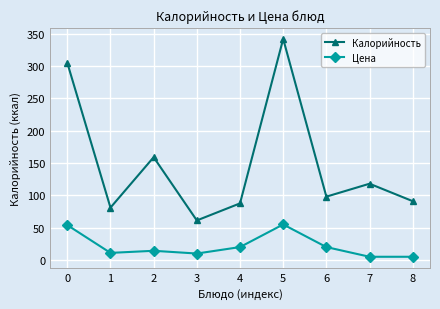

True or false: Цена and Калорийность cross at least once.

False